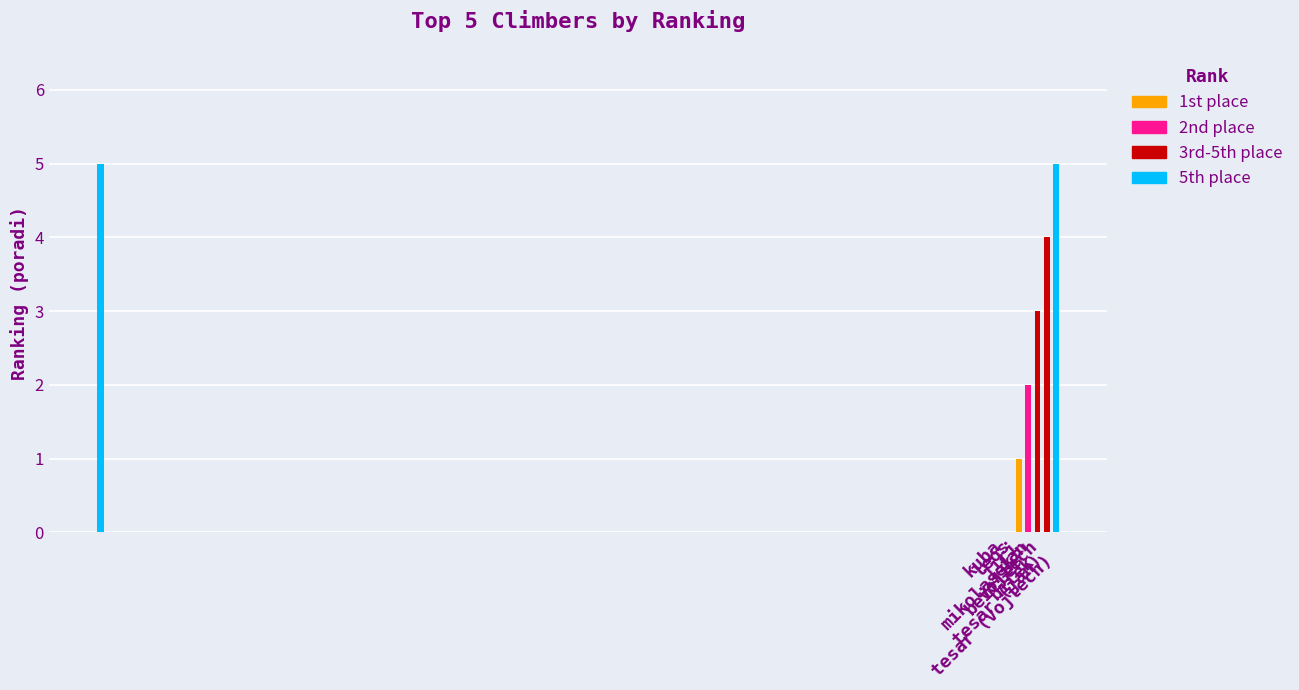

Which has a higher value, jan tesar (jan) or jiri bilek?

jan tesar (jan)